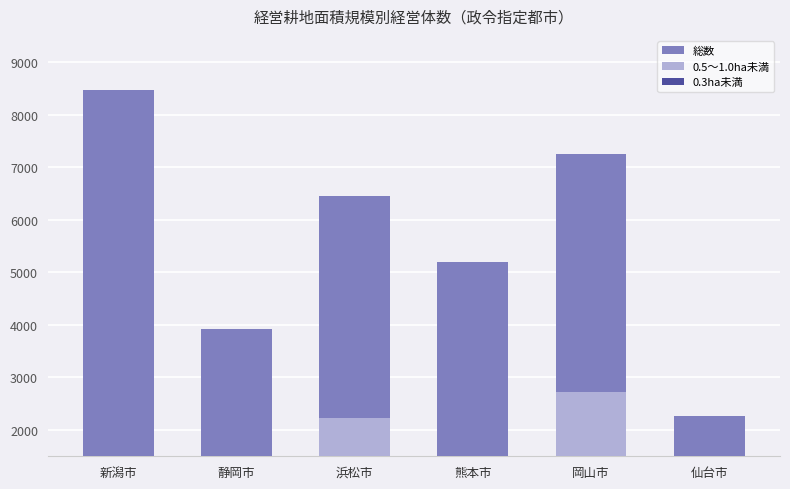

What is the maximum value shown in the chart?

8461